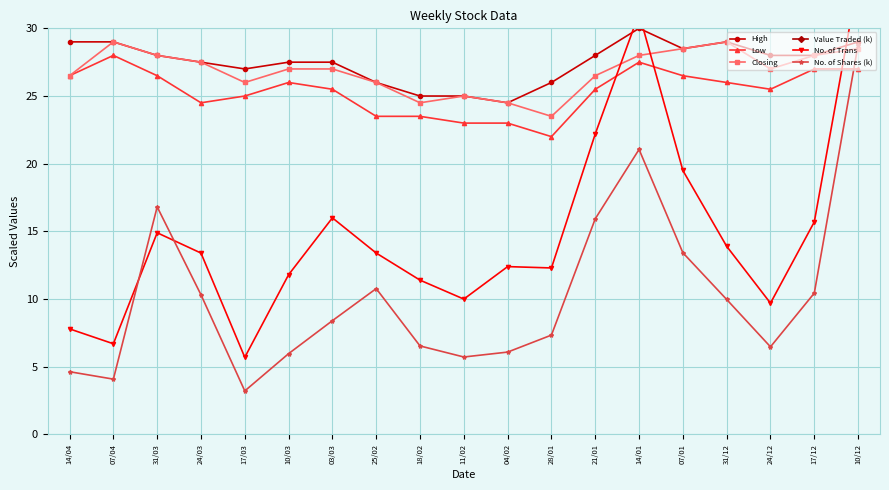

How many data points in No. of Shares (k) are above 8?

10